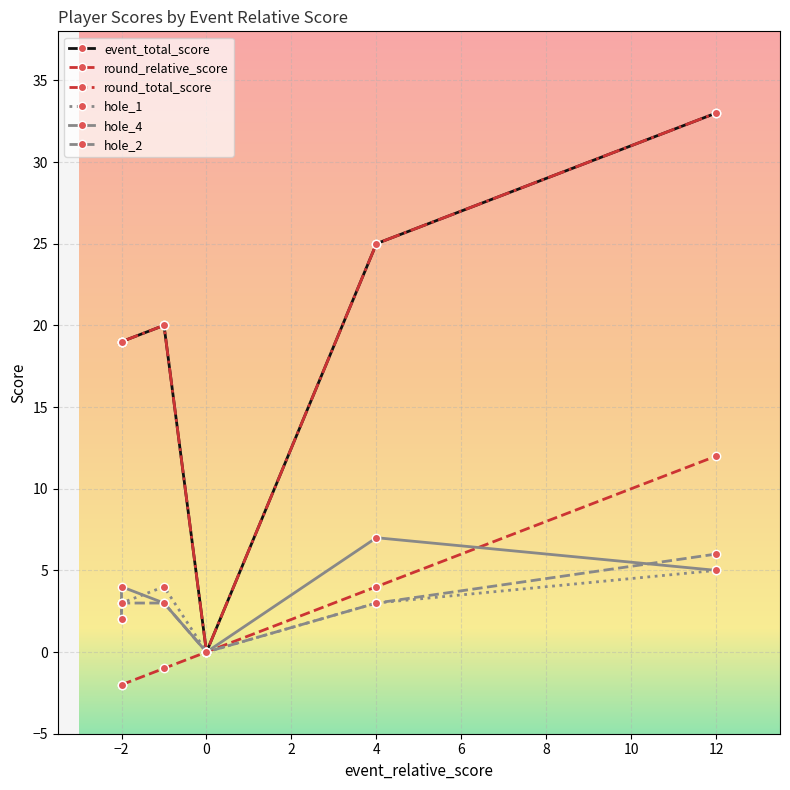

True or false: hole_2 and event_total_score intersect in this chart.

False